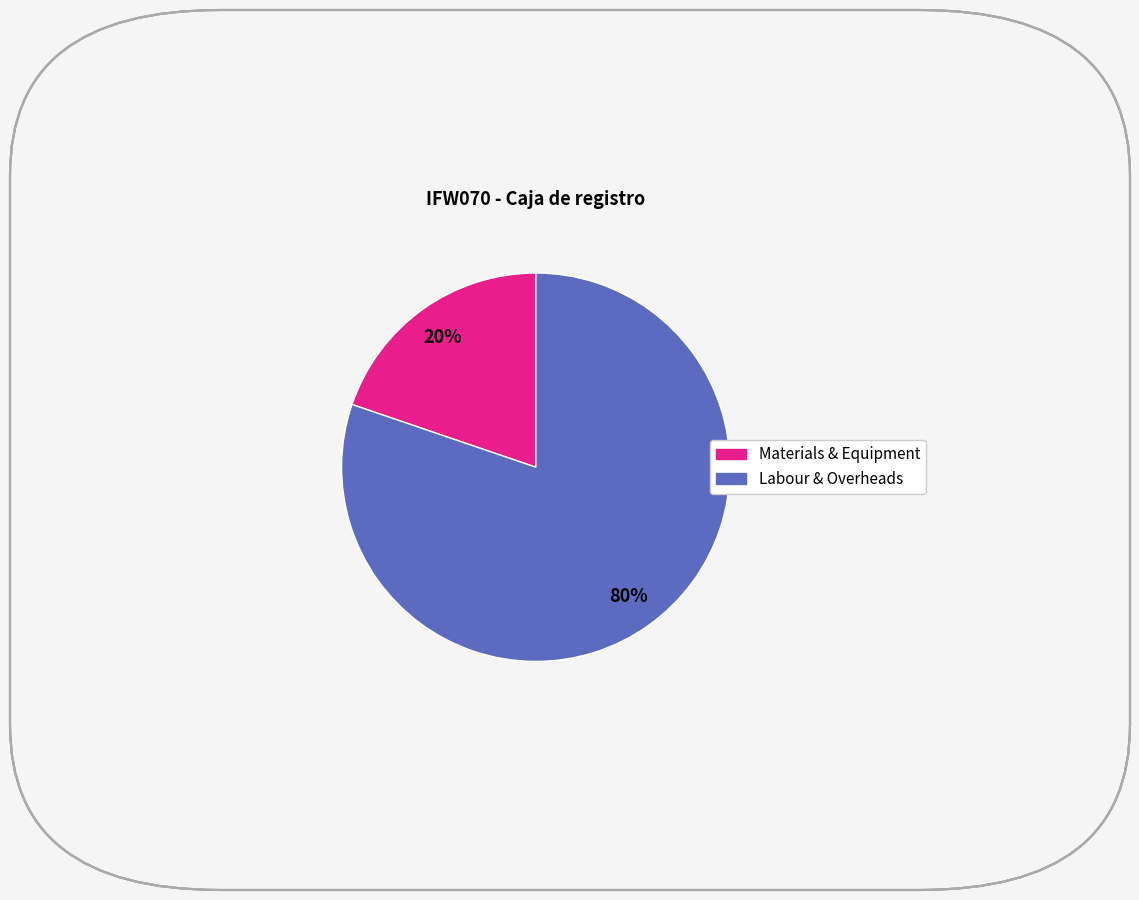

Does any single category account for the majority?

Yes